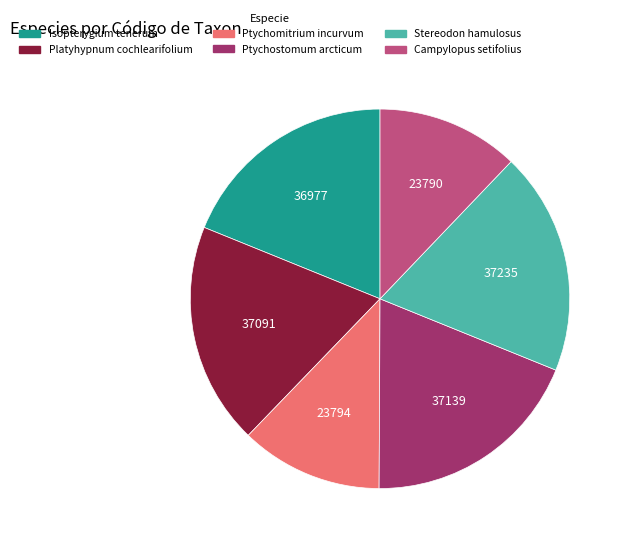

Does Isopterygium tenerum account for over 50% of the chart?

No